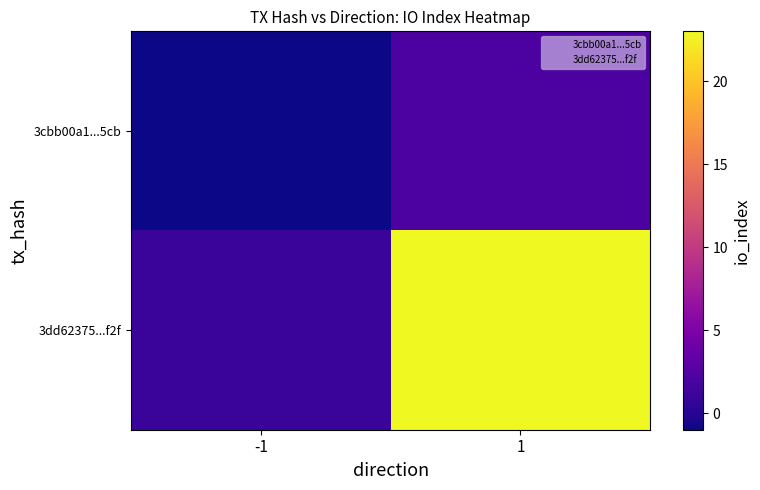

At which category is the sum across all series the highest?

1